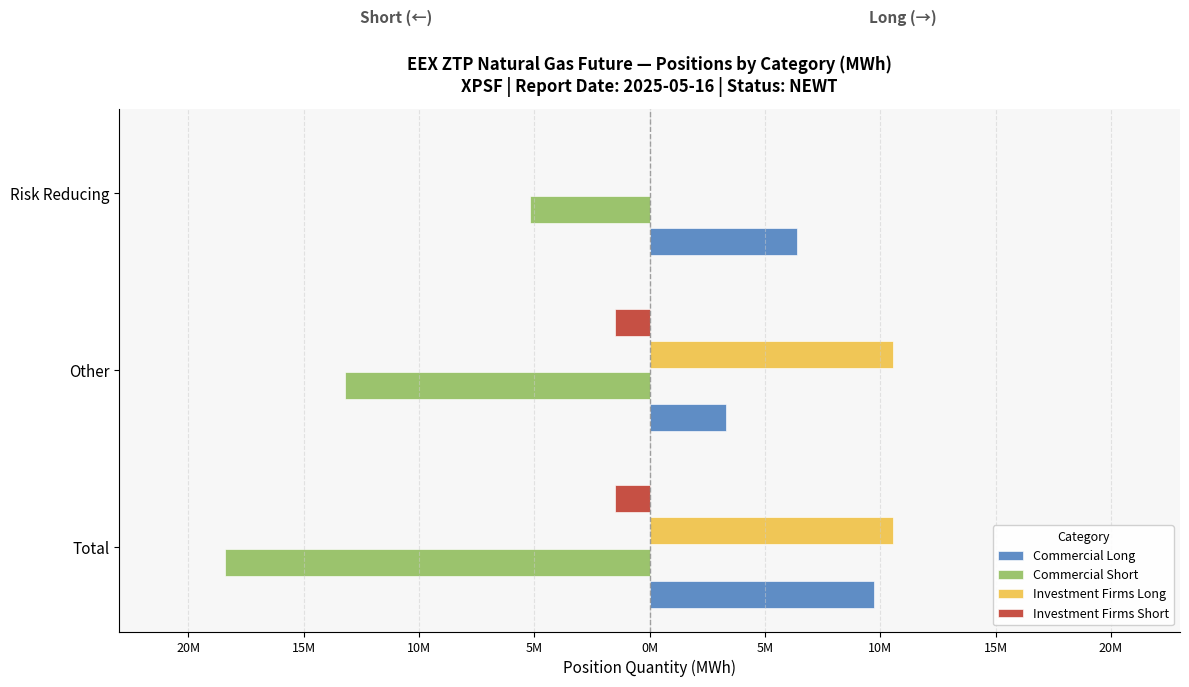

At how many categories does at least one series exceed 2371572?

3